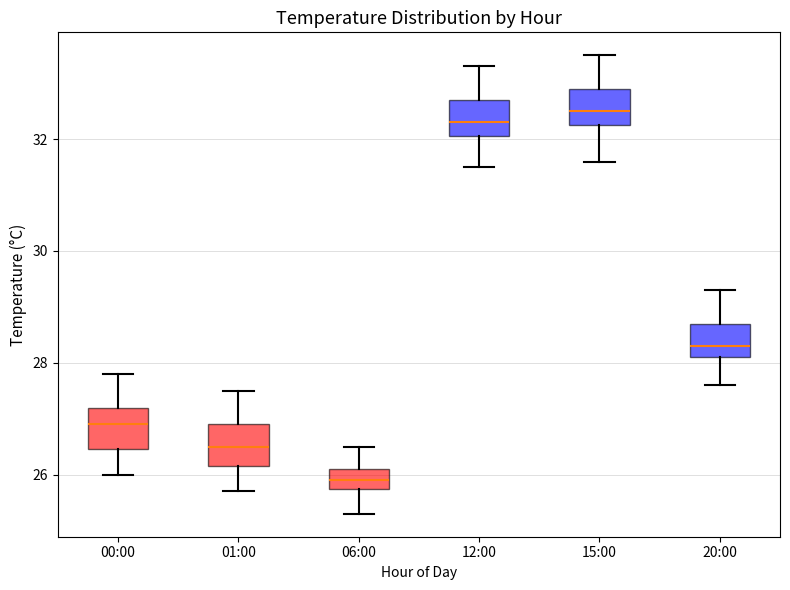

Where is the lower edge of the box for 01:00 on the y-axis? The values are not printed on the chart, so give them approximately, as read against the axis.

26.2